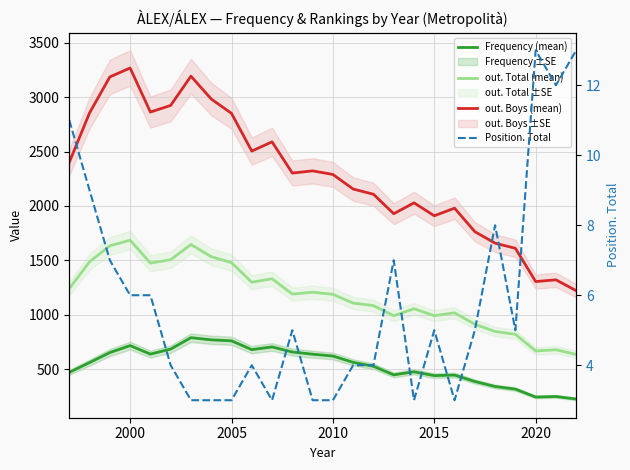

Rank the series by their average value, from highest to lowest.

out. Boys (mean), out. Total (mean), Frequency (mean), Position. Total